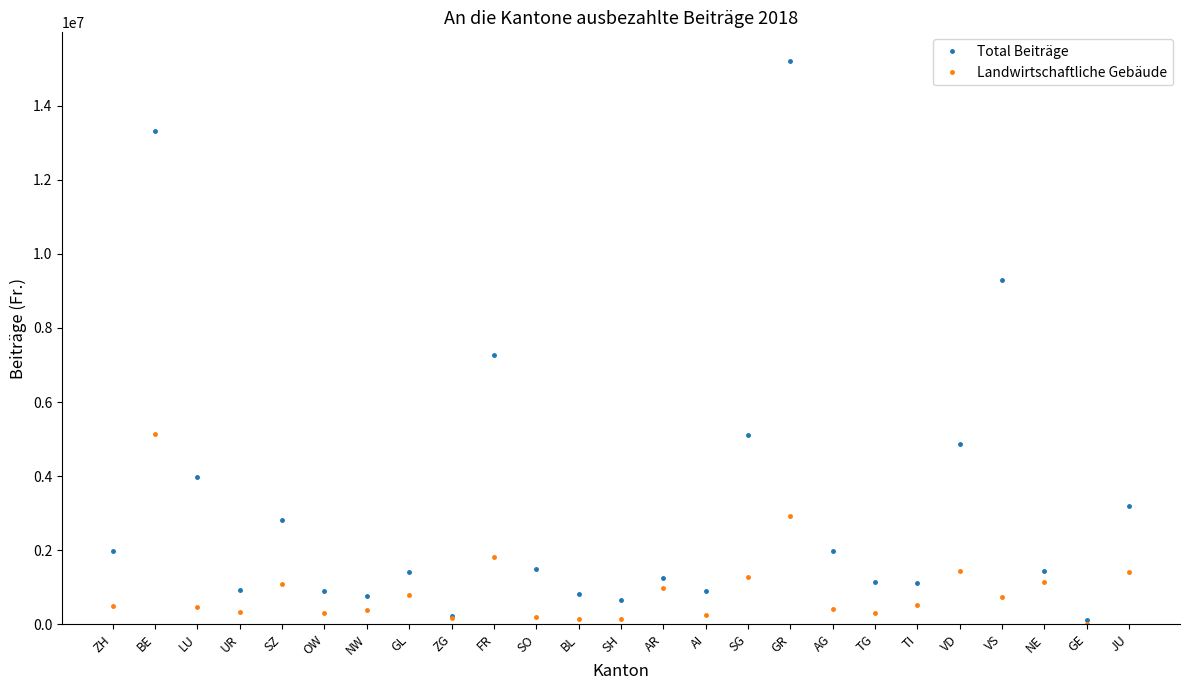

The value of Landwirtschaftliche Gebäude at GE is 0. True or false?

True